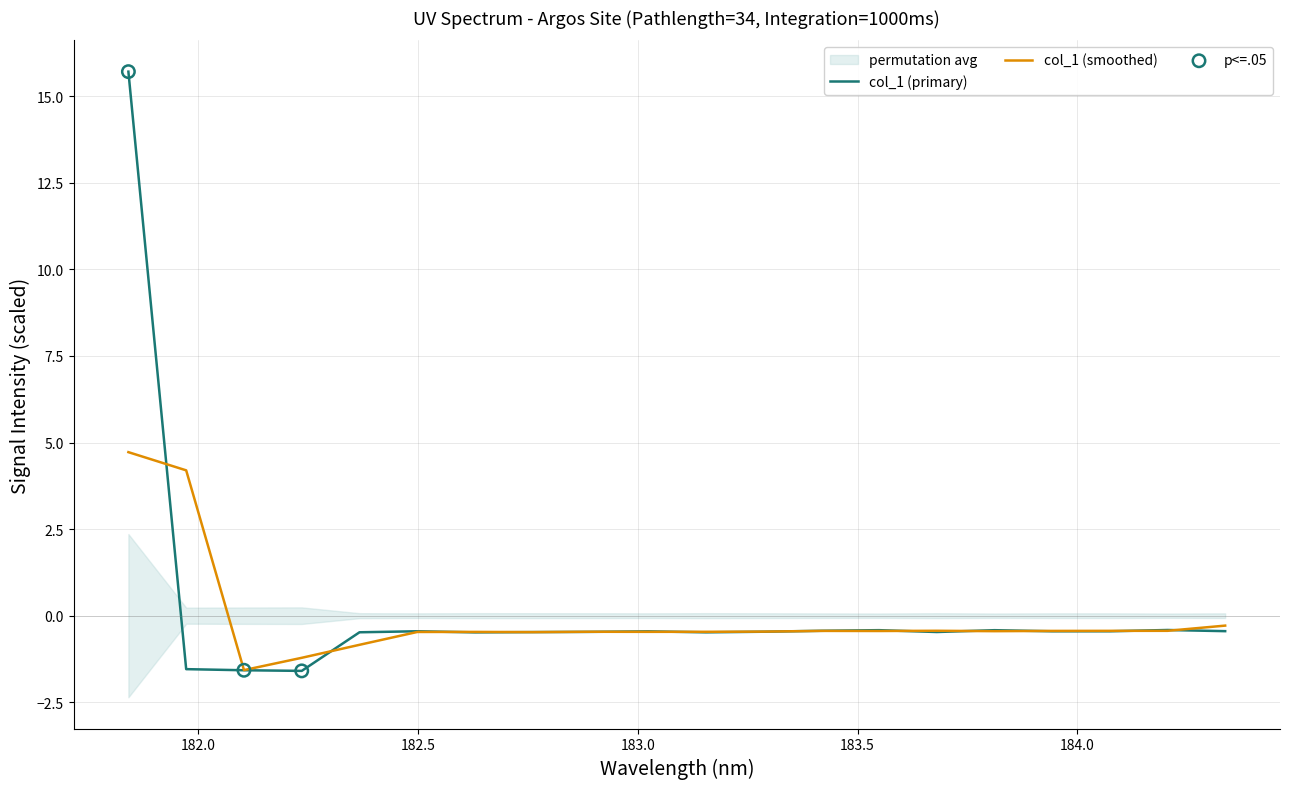

What is the highest value of the col_1 (smoothed) series?

4.7